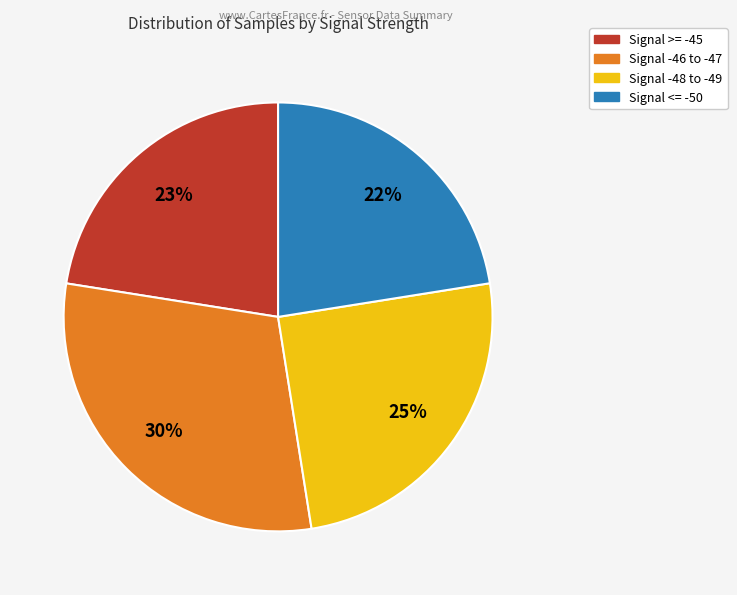

To the nearest percent, what is the average slice percentage?

25%